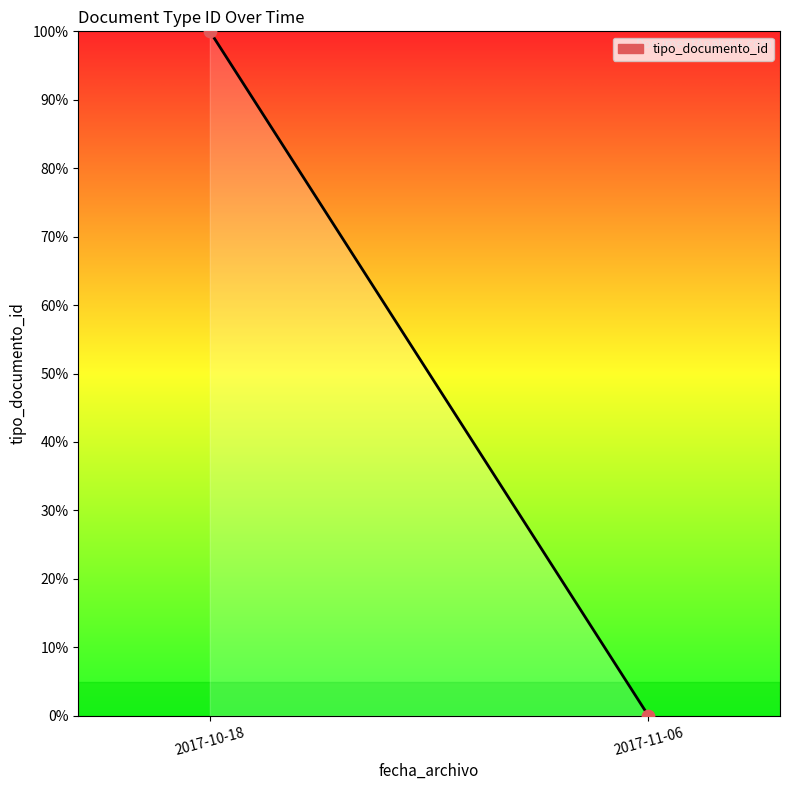

What is the range of Y values (max minus min)?

100